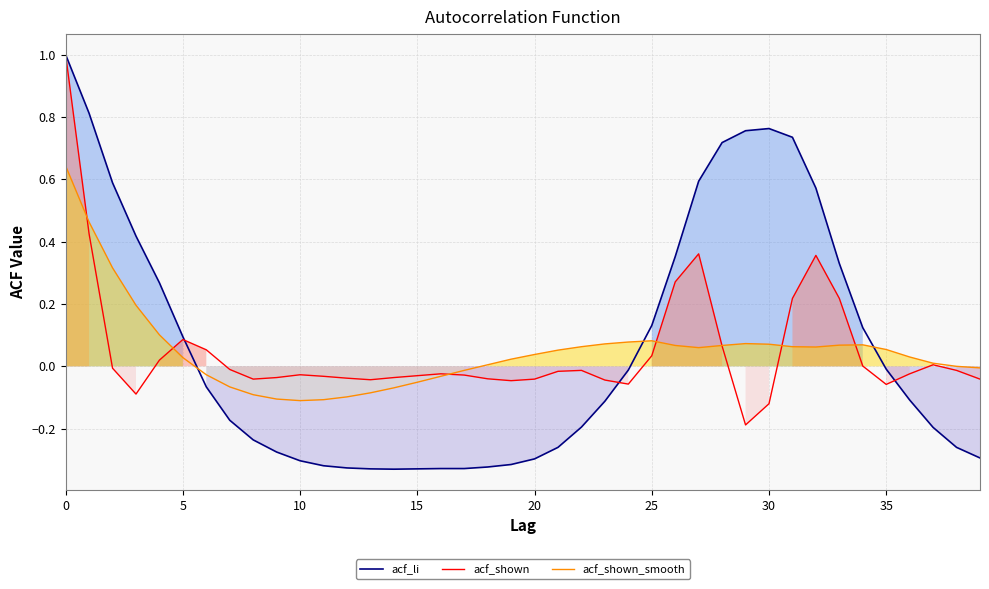

Does the chart have visible grid lines?

Yes